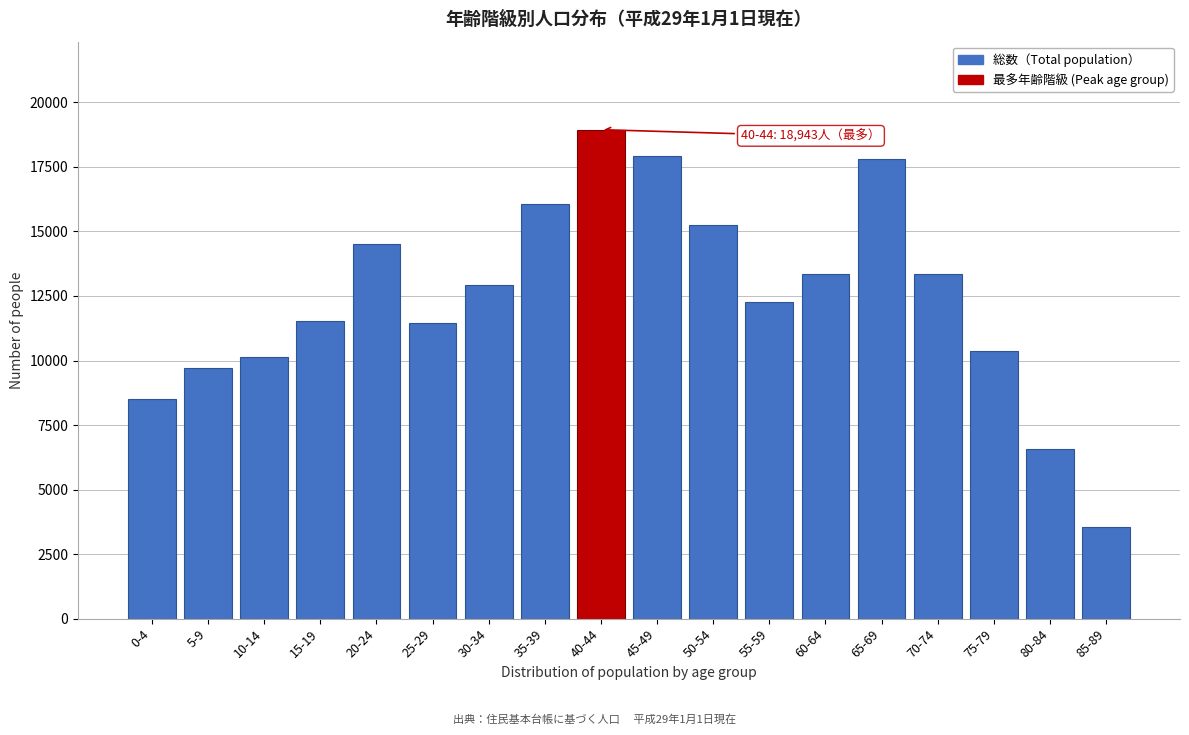

What is the approximate value at 50-54?

15232